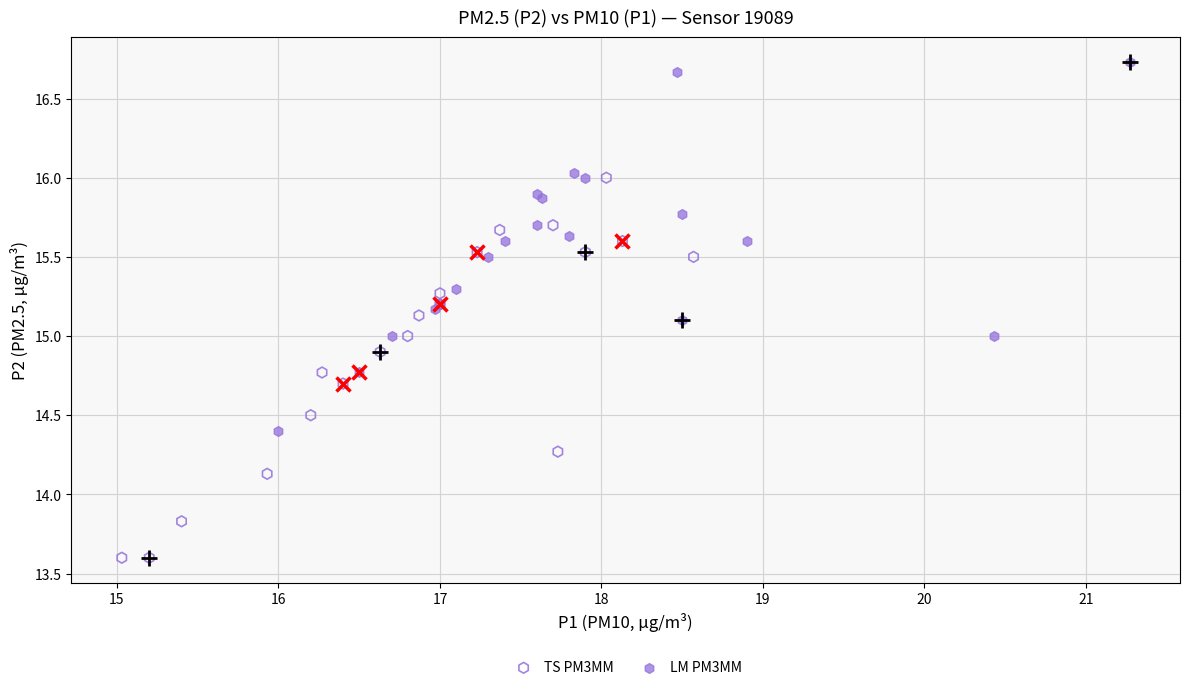

Which series contains the highest Y value?

LM PM3MM